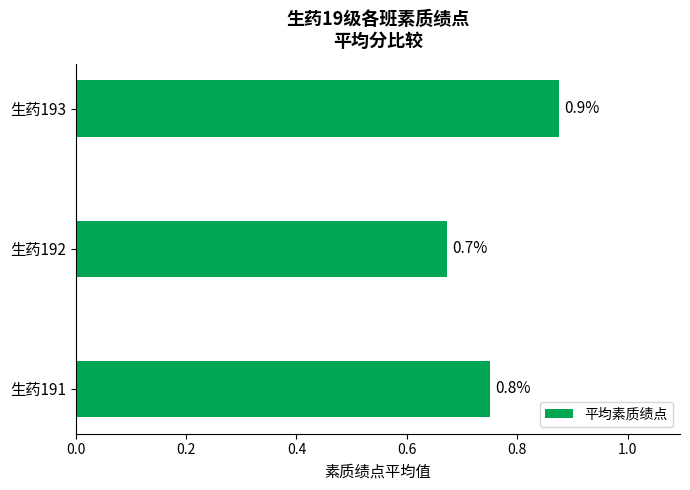

What is the average value?

0.8